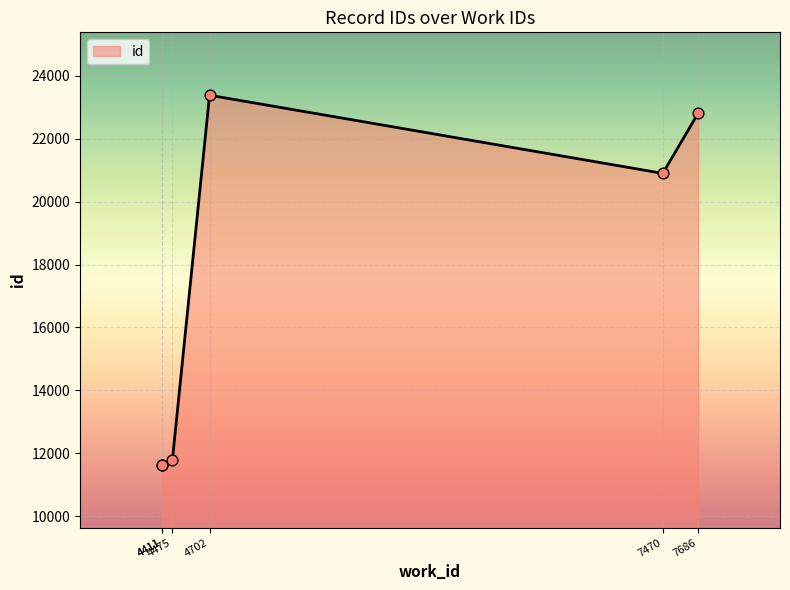

Approximately how many times larger is the value at 7470 compared to 4702?

0.9